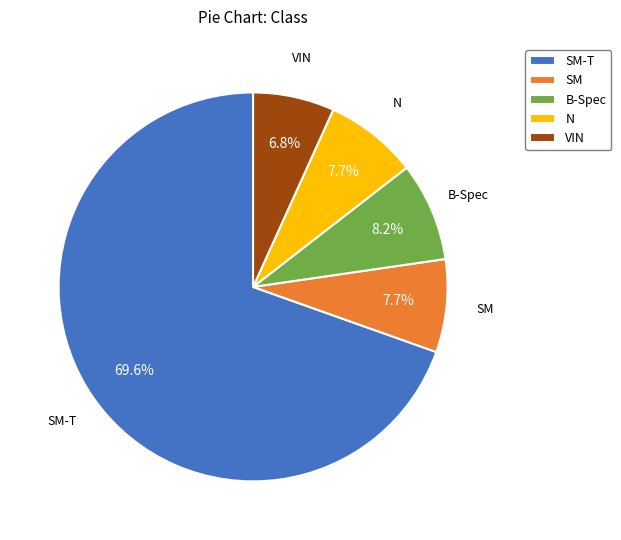

What percentage is NOT represented by VIN?

93.2%